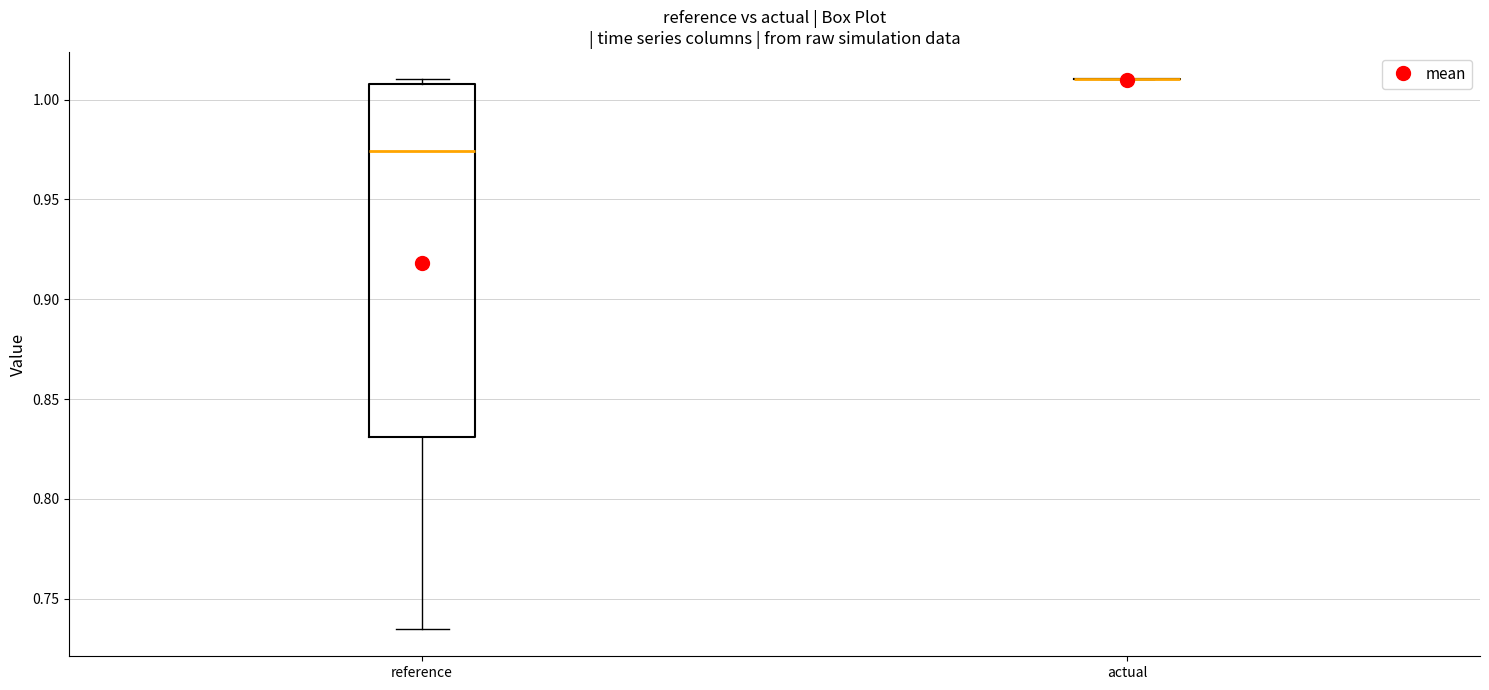

Which box is the tallest, from its lower edge to its upper edge?

reference